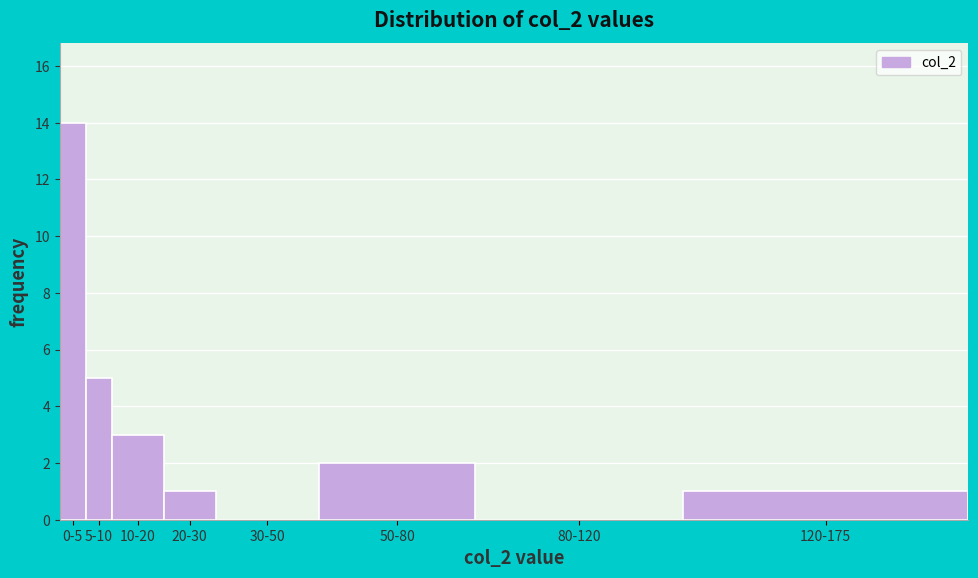

Reading left to right, list all the values displayed in this chart.

0-5=14	5-10=5	10-20=3	20-30=1	30-50=0	50-80=2	80-120=0	120-175=1